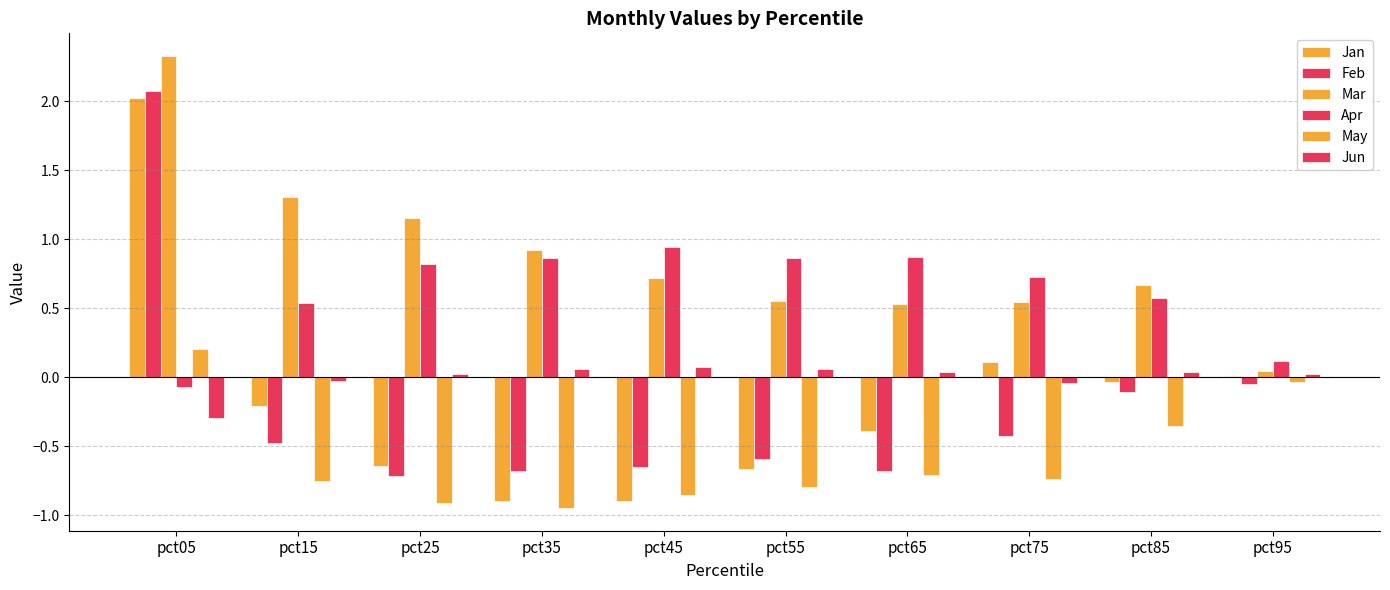

What is the total value across all series at pct05?

6.3